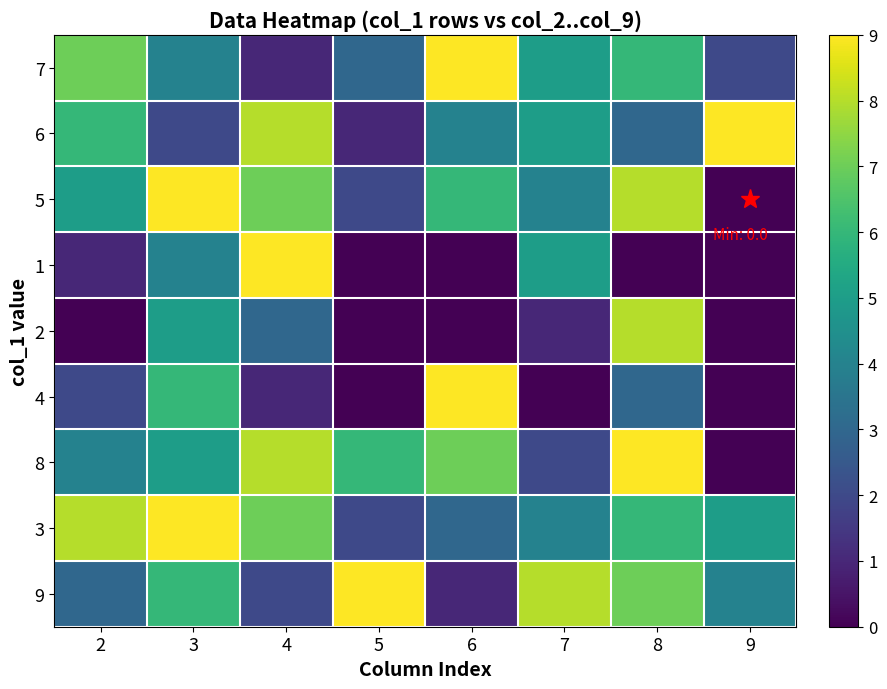

Reading left to right, list all the values displayed in this chart.

7: 2=7	3=4	4=1	5=3	6=9	7=5	8=6	9=2
6: 2=6	3=2	4=8	5=1	6=4	7=5	8=3	9=9
5: 2=5	3=9	4=7	5=2	6=6	7=4	8=8	9=0
1: 2=1	3=4	4=9	5=0	6=0	7=5	8=0	9=0
2: 2=0	3=5	4=3	5=0	6=0	7=1	8=8	9=0
4: 2=2	3=6	4=1	5=0	6=9	7=0	8=3	9=0
8: 2=4	3=5	4=8	5=6	6=7	7=2	8=9	9=0
3: 2=8	3=9	4=7	5=2	6=3	7=4	8=6	9=5
9: 2=3	3=6	4=2	5=9	6=1	7=8	8=7	9=4